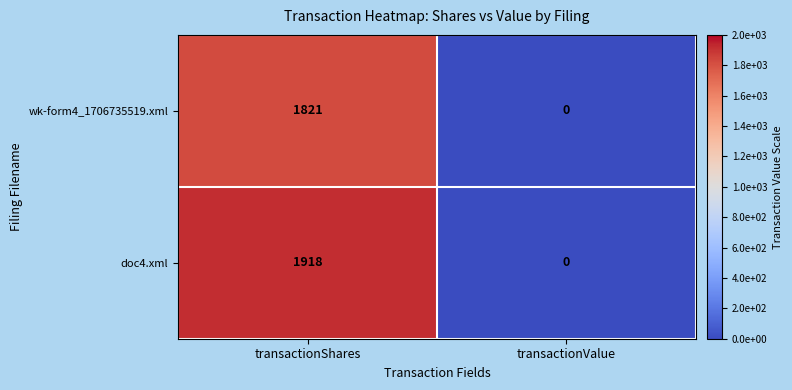

Rank the series by their maximum value, from lowest to highest.

wk-form4_1706735519.xml, doc4.xml